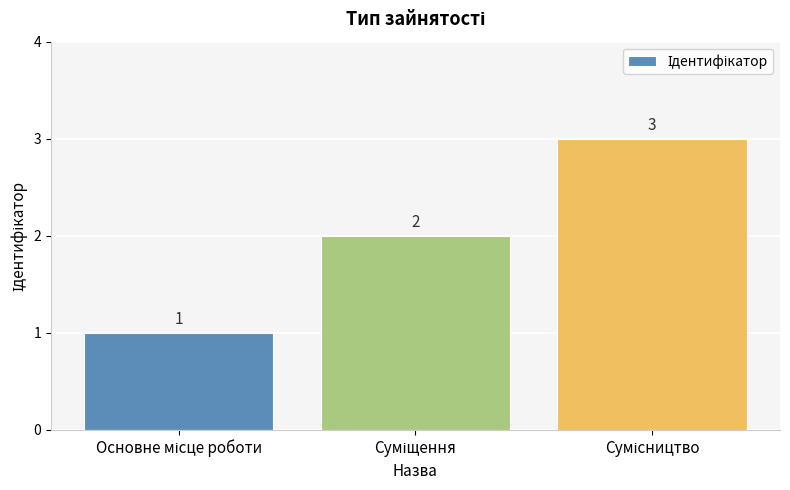

What is the value of the 1st bar from the left?

1